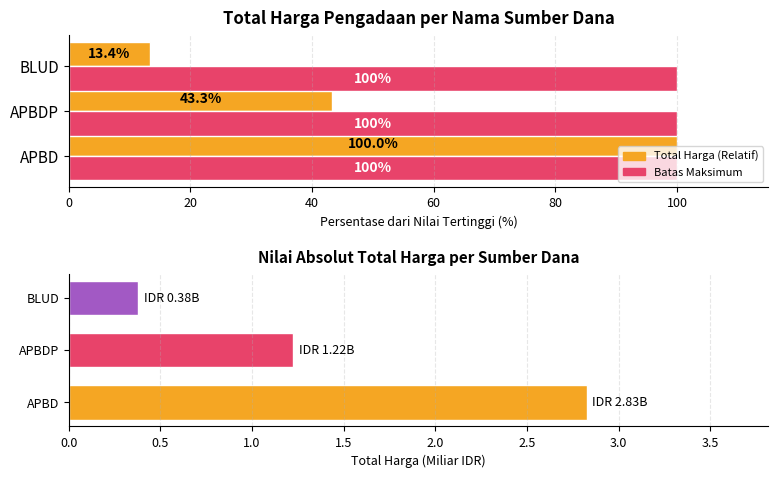

What is the sum of the Total Harga (Miliar IDR) values at APBD and BLUD?

3.2